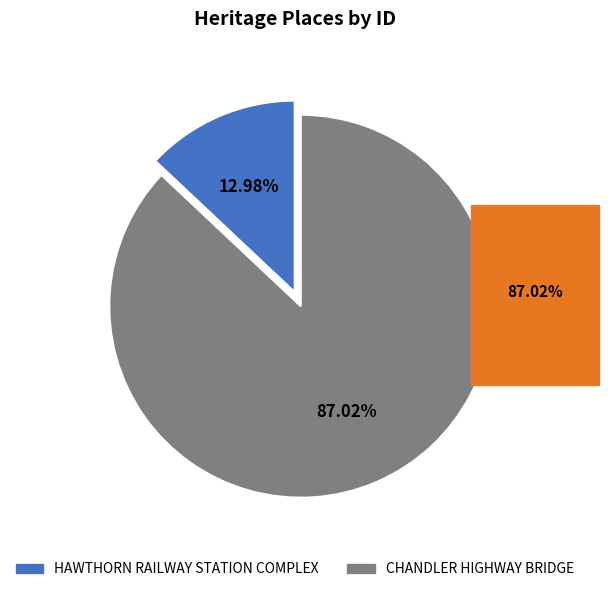

To the nearest percent, what is the combined percentage of CHANDLER HIGHWAY BRIDGE and HAWTHORN RAILWAY STATION COMPLEX?

100%